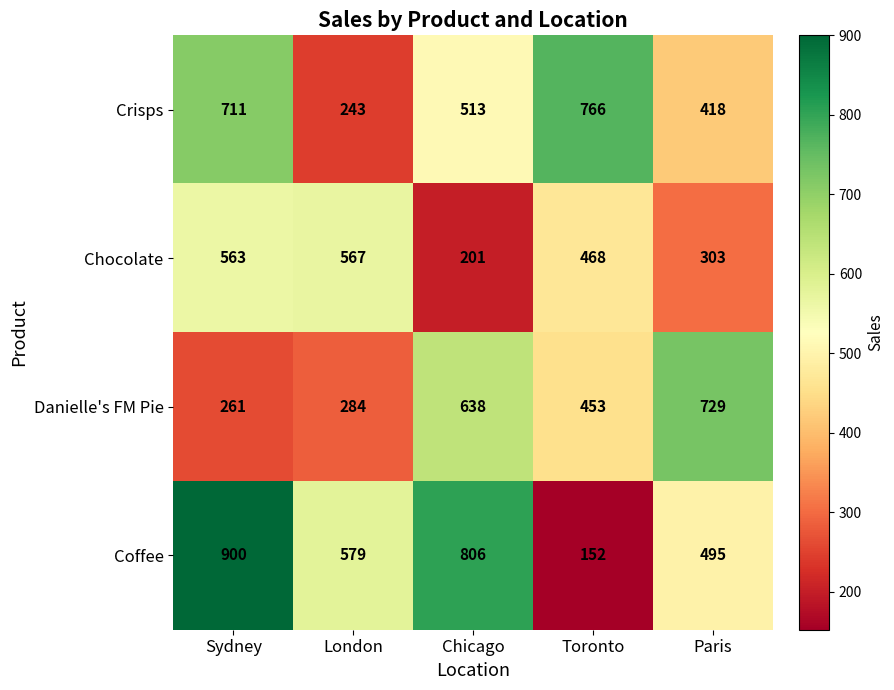

How many distinct data groups are displayed?

4